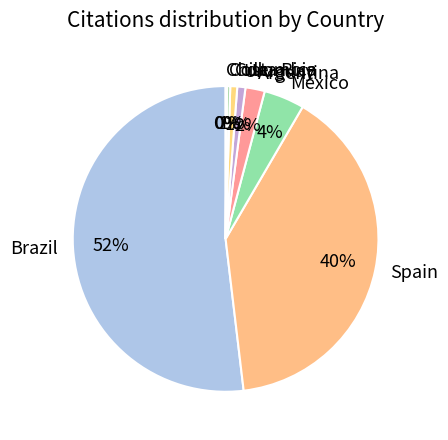

Is the sum of Mexico and Costa Rica greater than half?

No